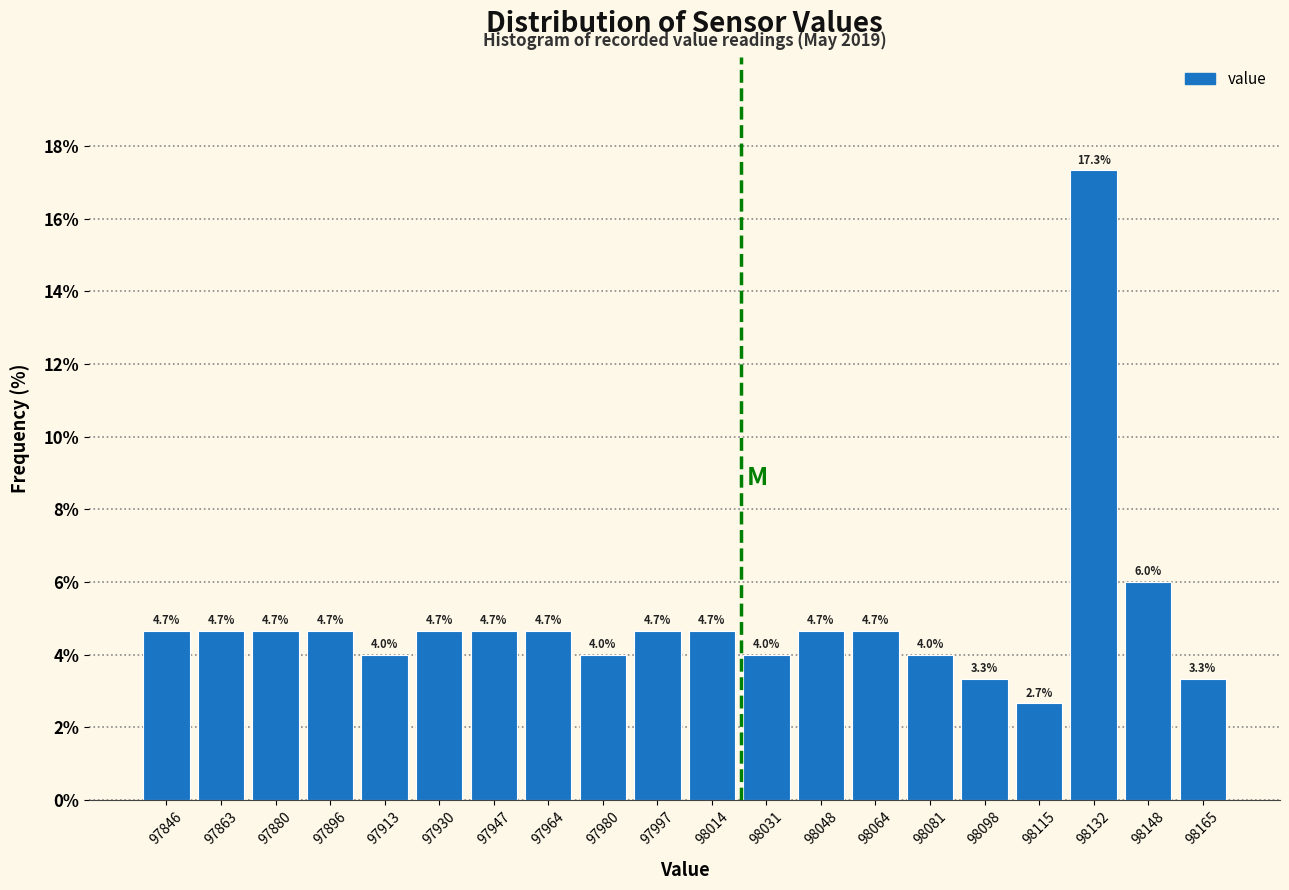

What is the height of the bar covering 98157.2 to 98174.0 on the x-axis? The bar edges are not printed on the chart, so give them approximately, as read against the axis.

3.3